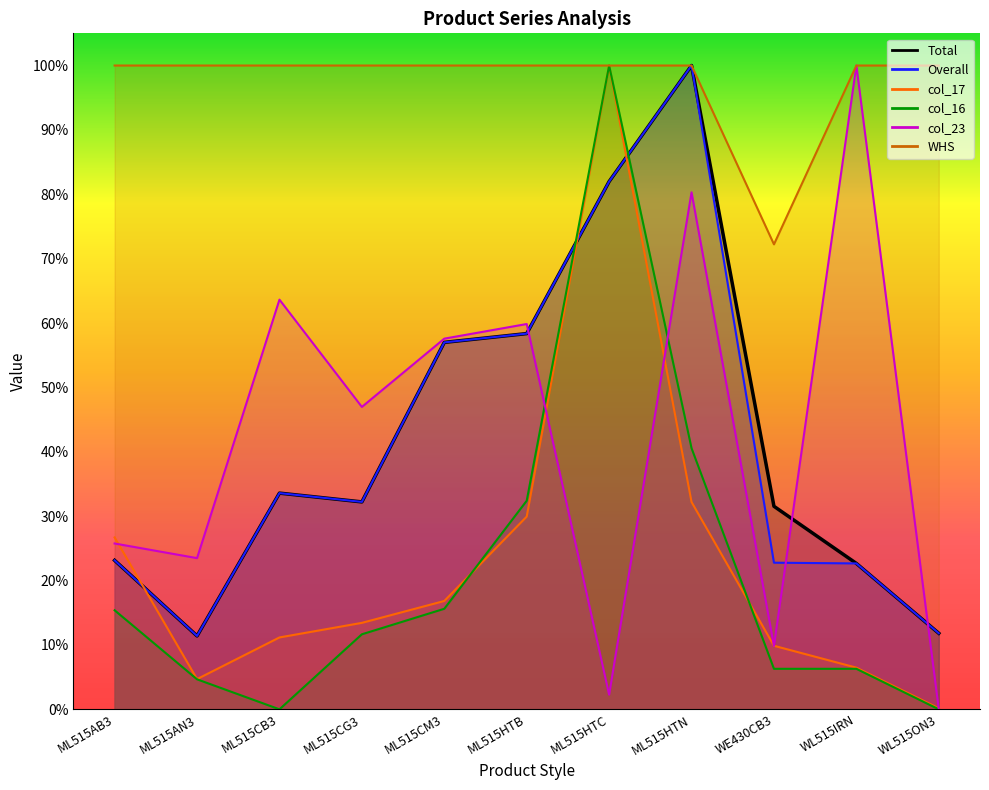

How many times do col_17 and col_16 cross each other?

4